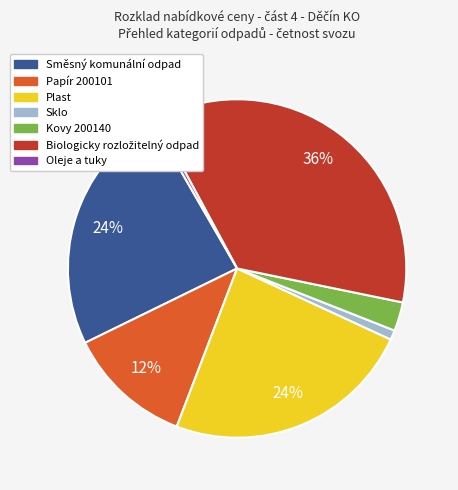

To the nearest percent, what is the difference between the Sklo and Plast slice percentages?

23%